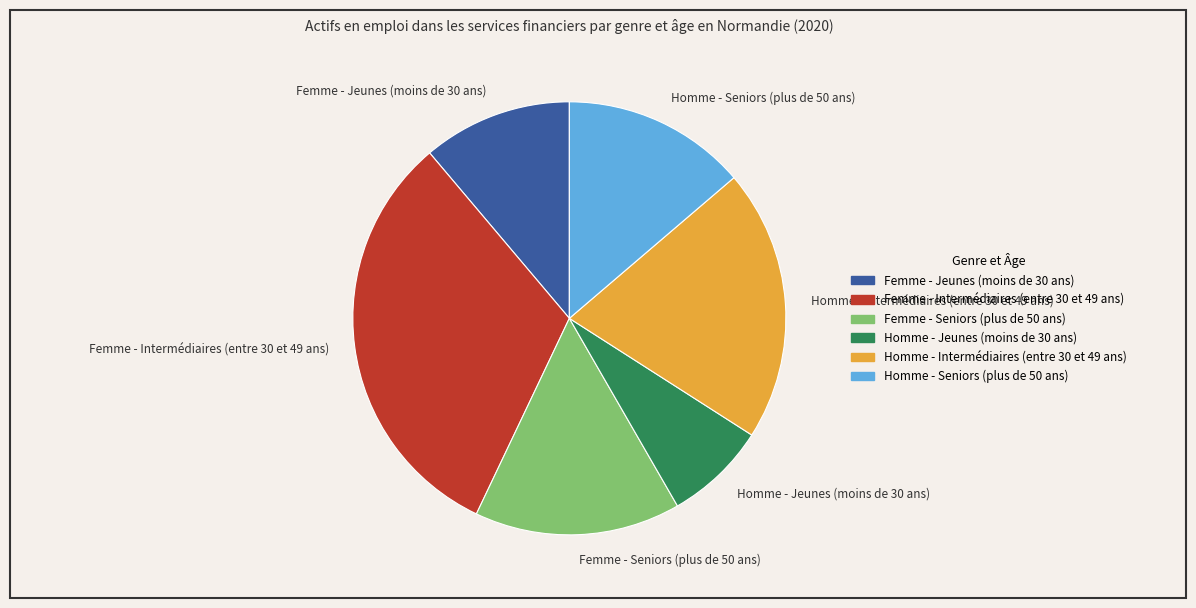

The Homme - Jeunes (moins de 30 ans) slice represents 8% of the pie. True or false?

True